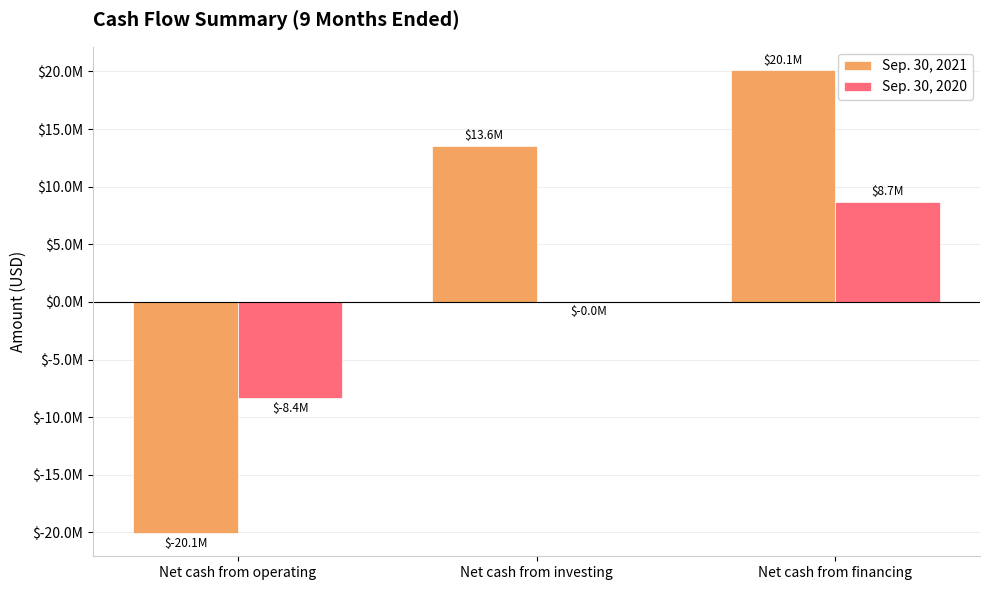

What is the label of the 1st bar from the right?

Net cash from financing